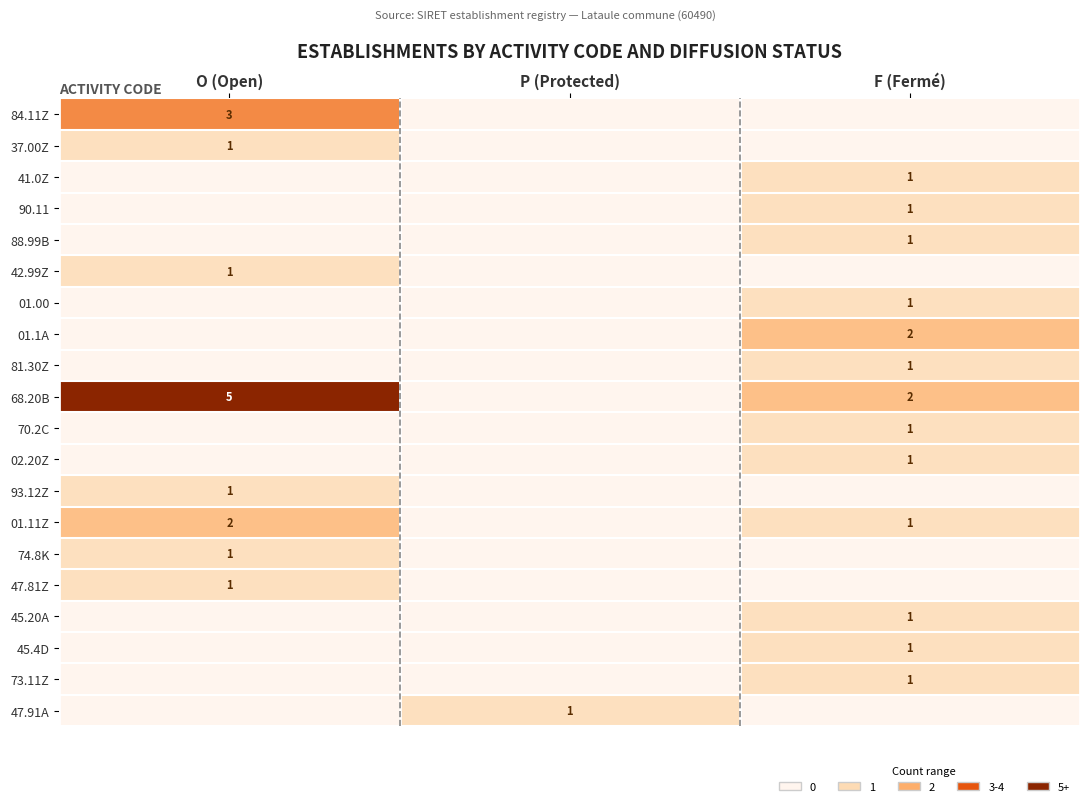

True or false: 01.1A has a value of 2 at F (Fermé).

True